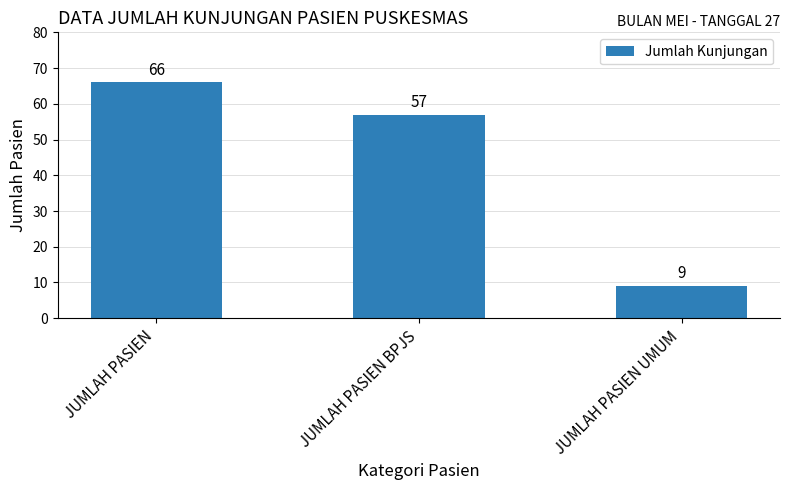

Reading right to left, what are all the values shown in this chart?

JUMLAH PASIEN UMUM=9	JUMLAH PASIEN BPJS=57	JUMLAH PASIEN=66